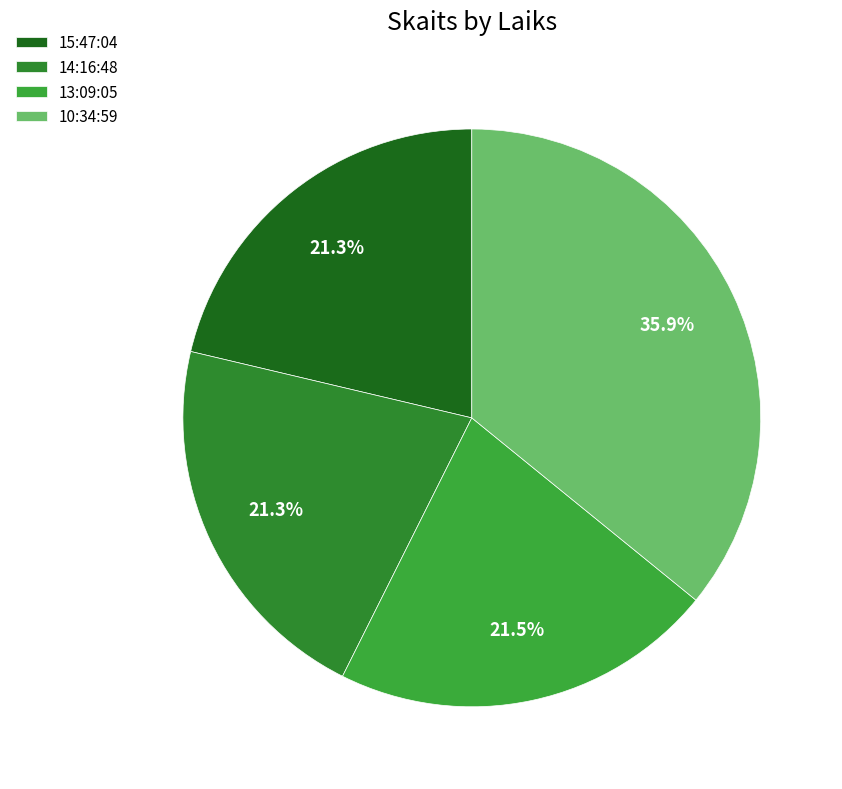

Is there a majority slice in this chart?

No